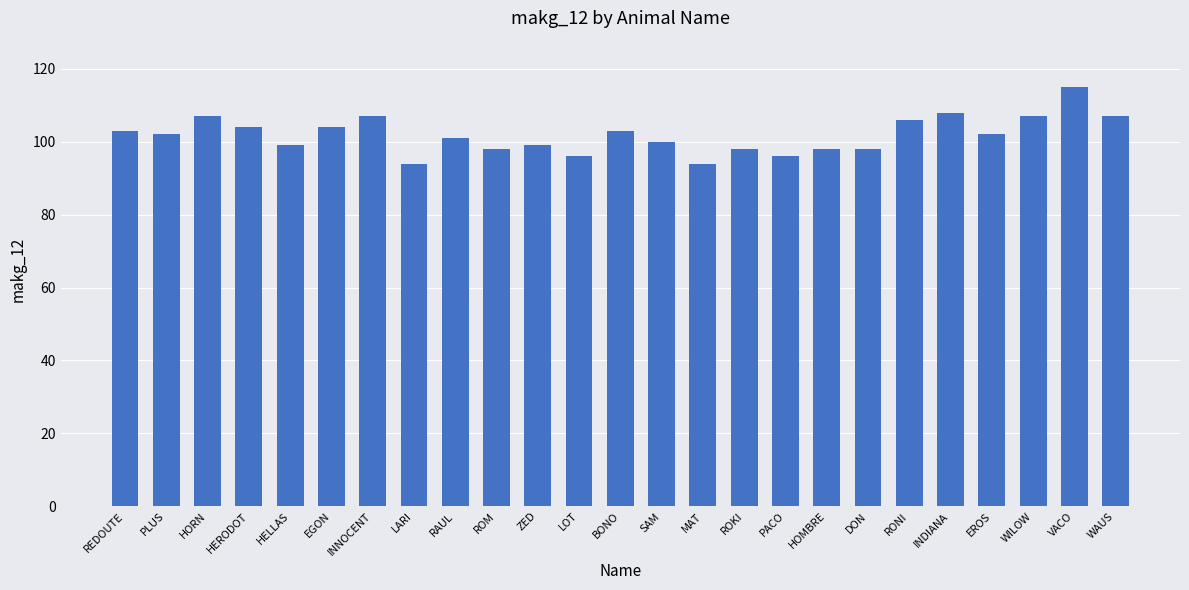

What is the sum of all values?

2546